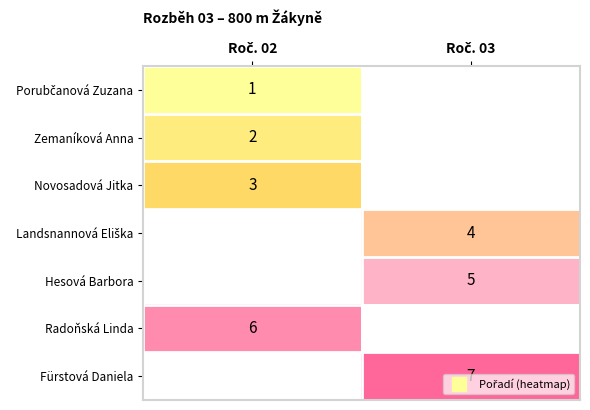

What is the greatest value displayed?

7.0